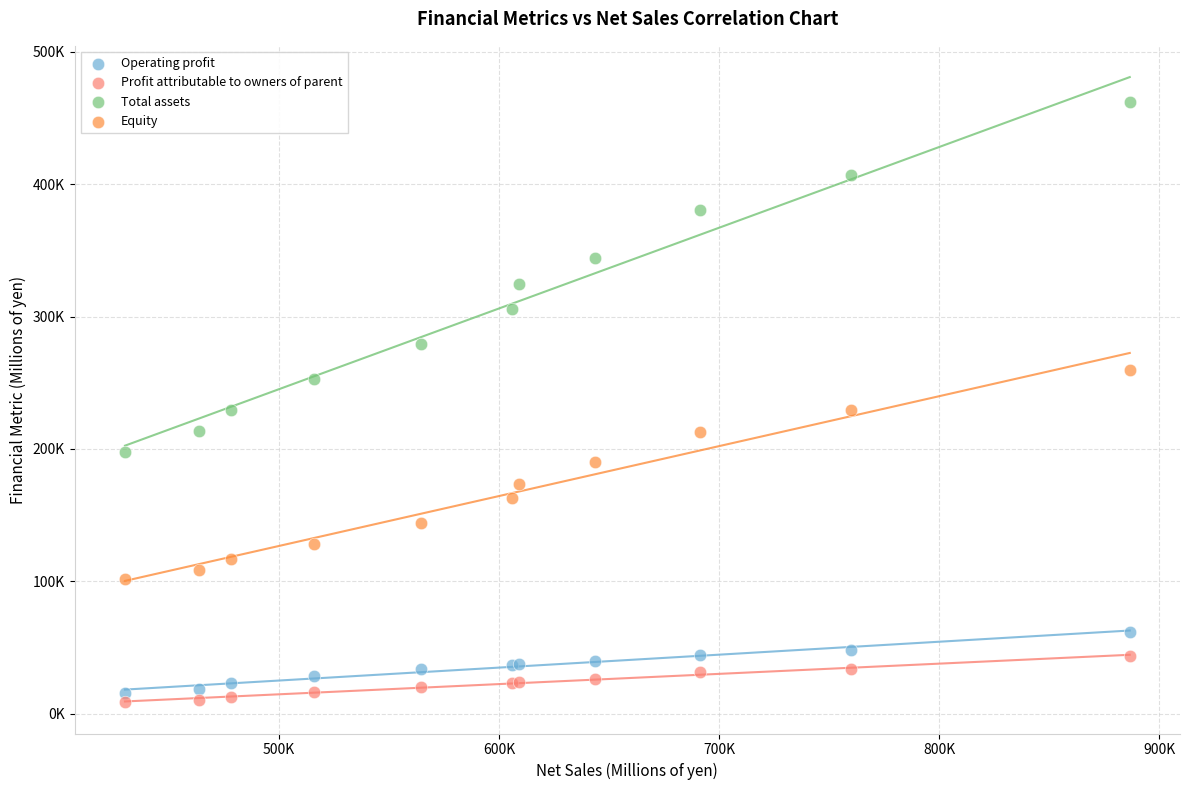

Which series reaches the minimum Y coordinate?

Profit attributable to owners of parent